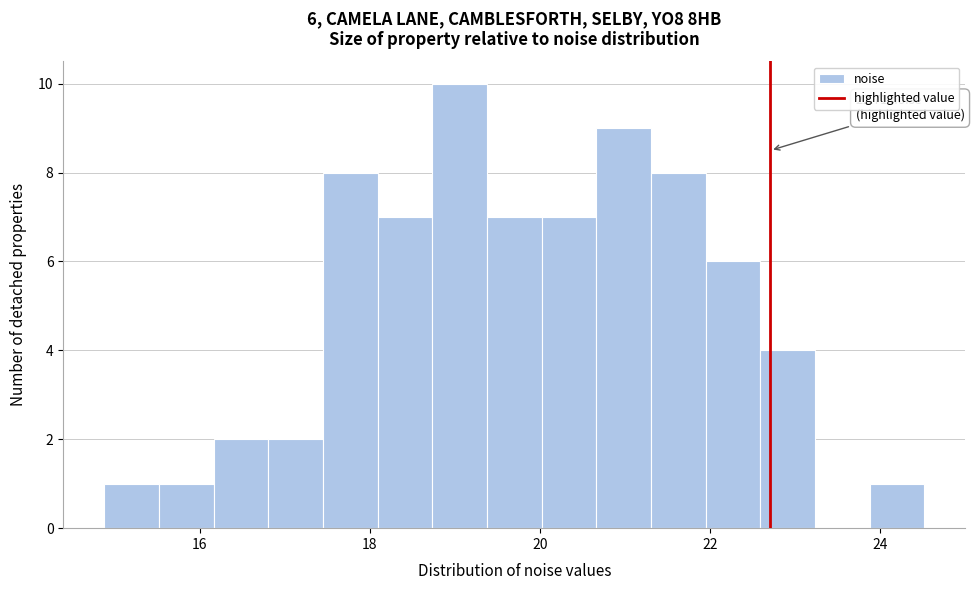

Read against the x-axis, roughly where is the centre of the tallest bar?

19.0